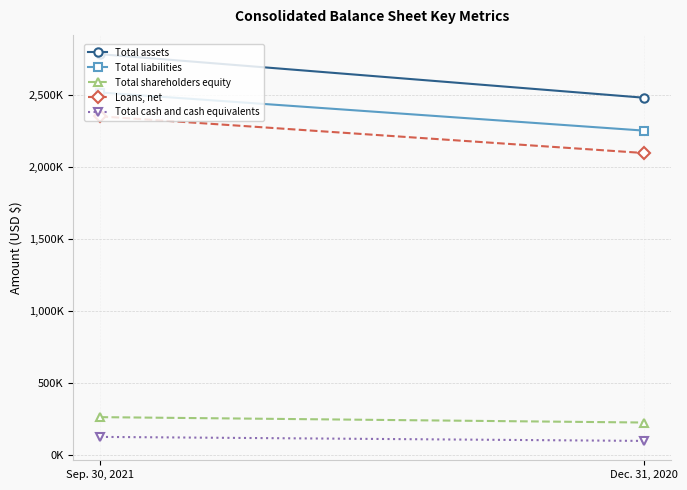

What is the highest value of the Total assets series?

2784176